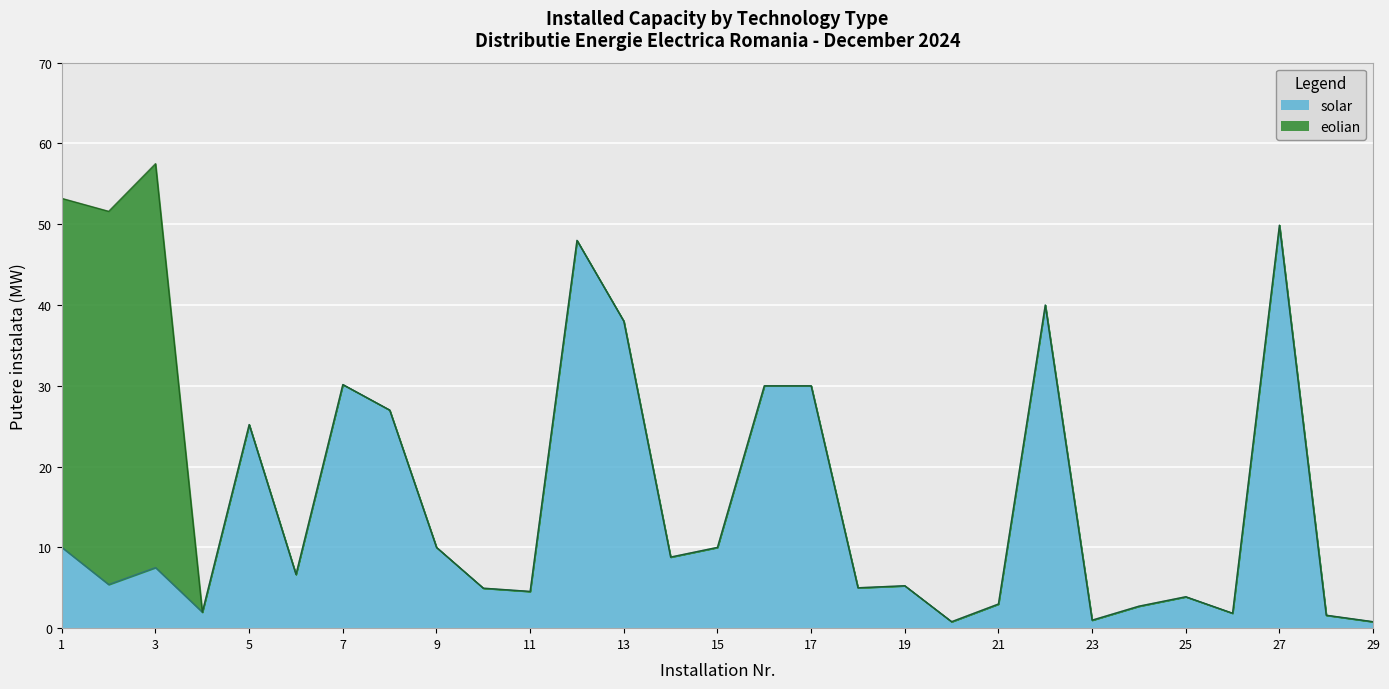

What is the difference between the maximum and second lowest values?

49.1